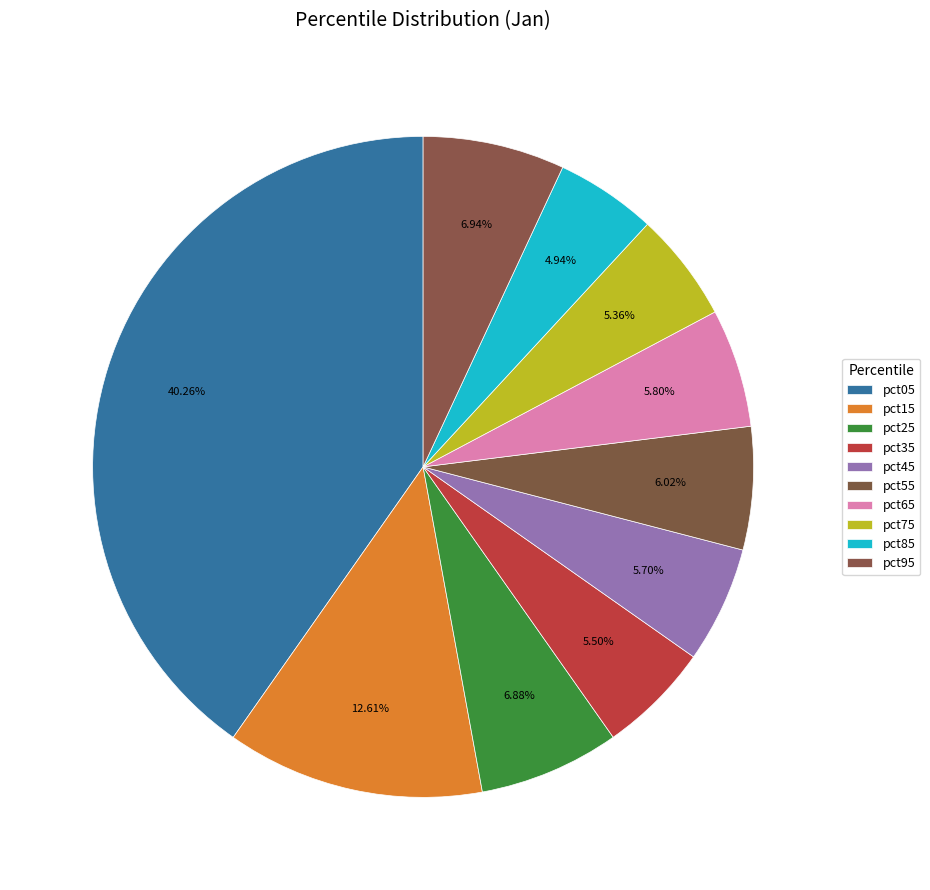

How many segments does this pie chart have?

10